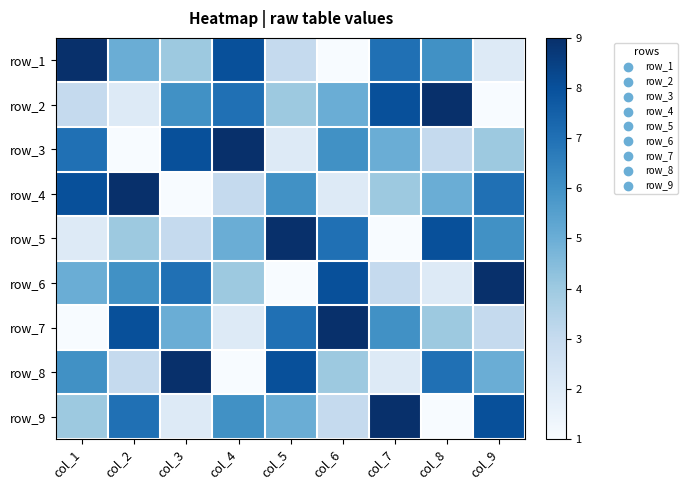

What is the sum of all row_2 values?

45